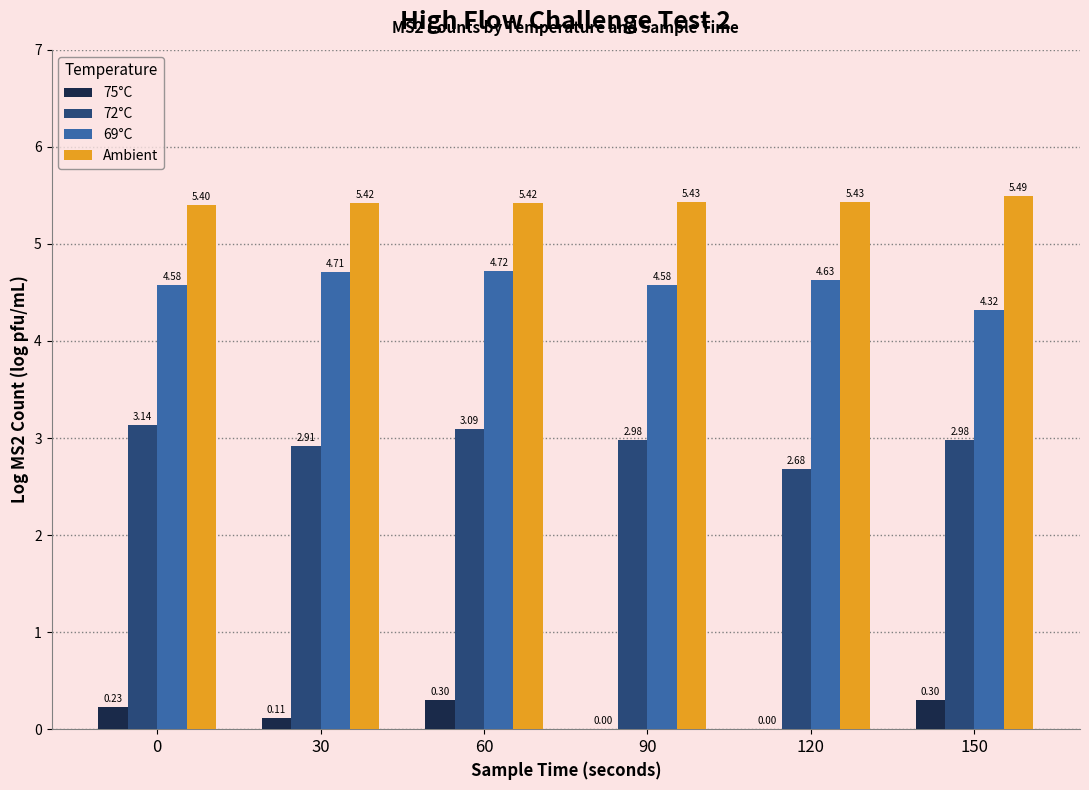

Between 60 and 150, which series saw the biggest shift?

69°C